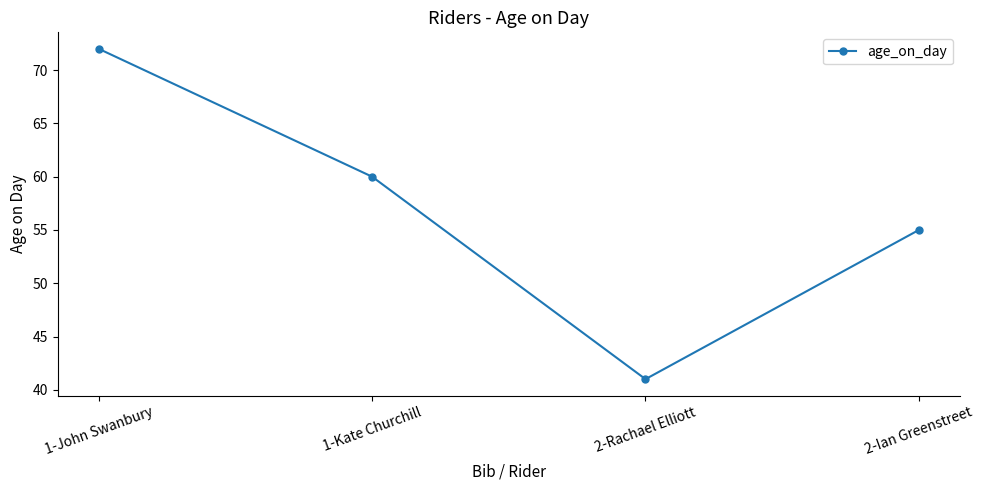

What is the ratio of the value at 1-Kate Churchill to the value at 2-Ian Greenstreet?

1.1